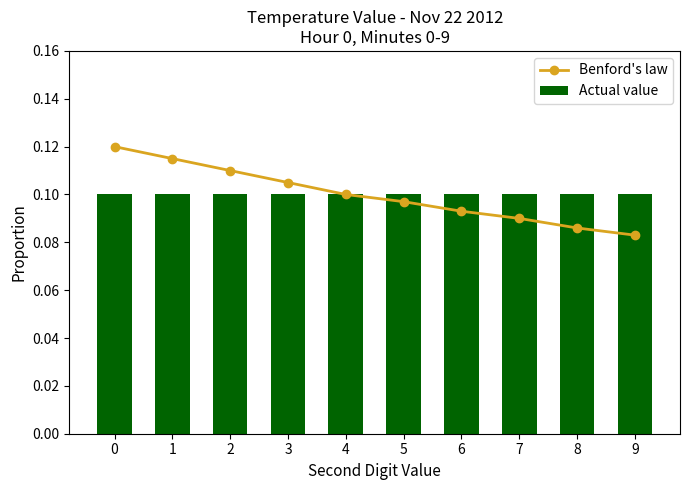

What are all the series names shown in the legend?

Benford's law, Actual value